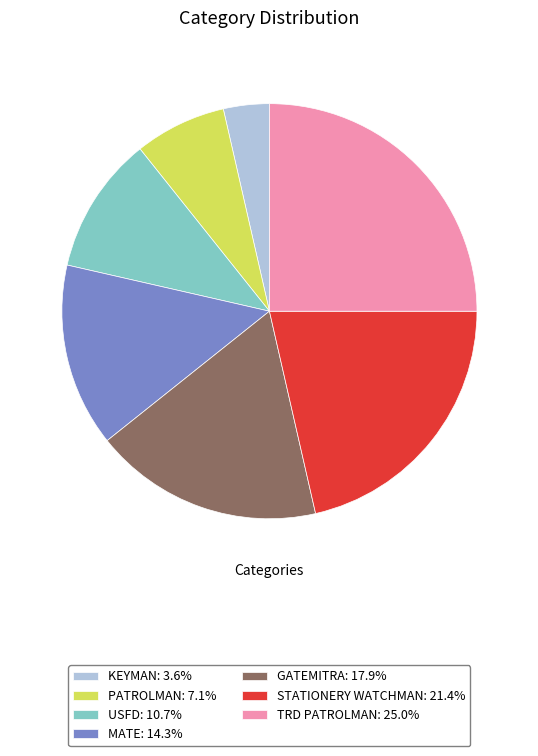

Approximately how many times larger is the value at STATIONERY WATCHMAN: 21.4% compared to KEYMAN: 3.6%?

6.0